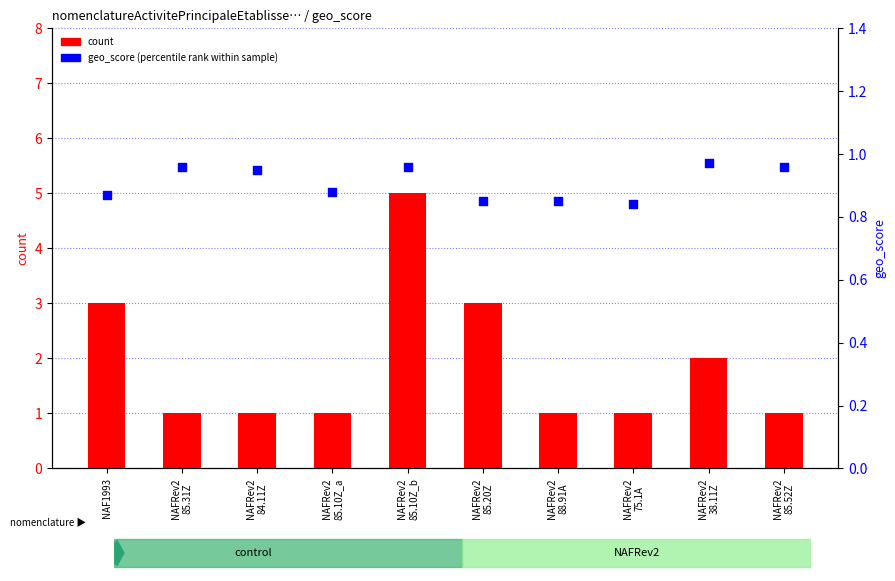

At which category is the sum across all series the highest?

NAFRev2
85.10Z_b